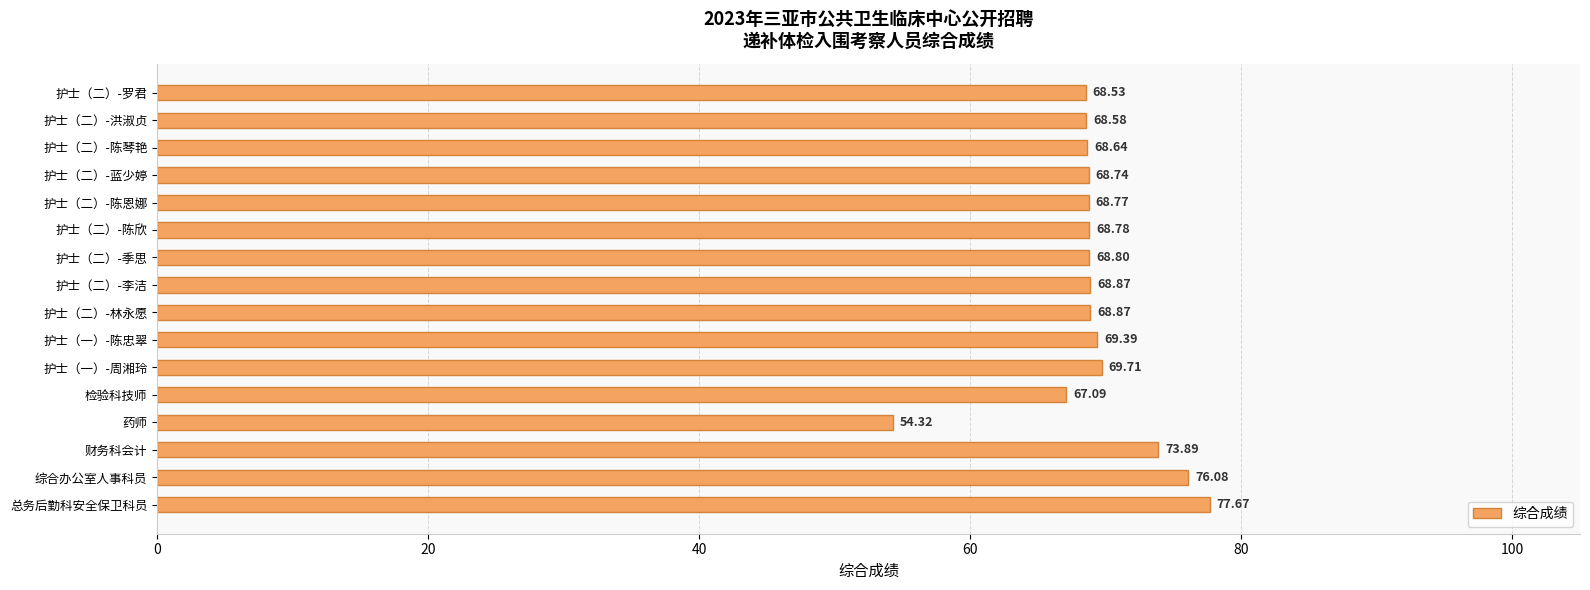

What is the average value?

69.2